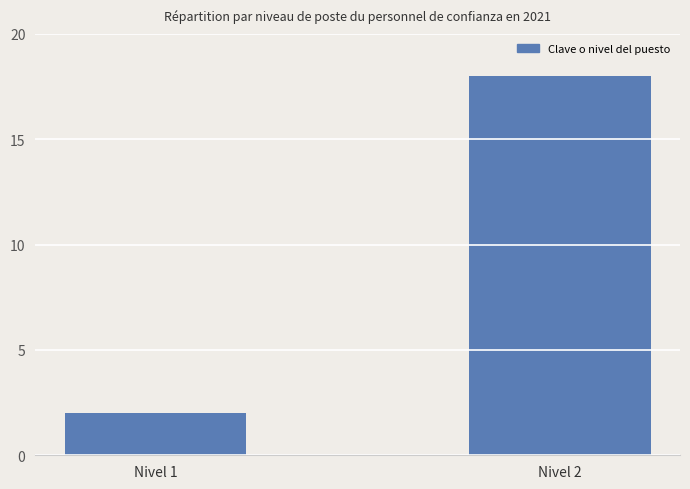

Approximately how many times larger is the value at Nivel 1 compared to Nivel 2?

0.1